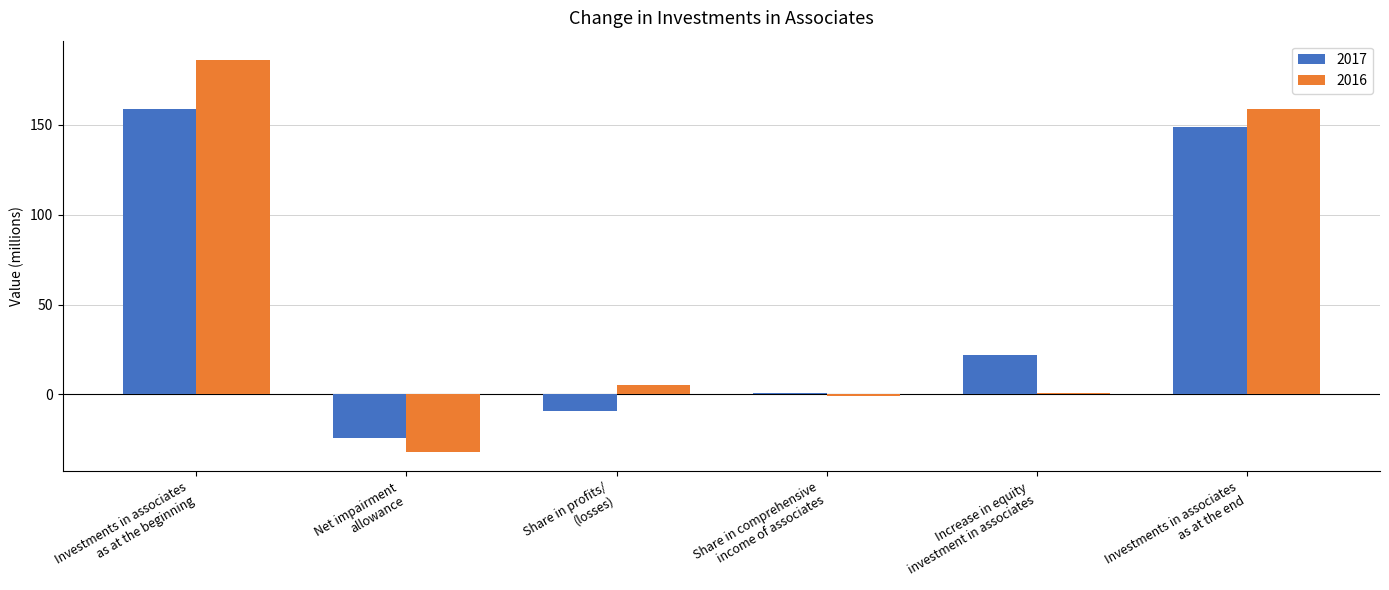

What is the sum of the 2017 values at Share in comprehensive
income of associates and Investments in associates
as at the beginning?

160